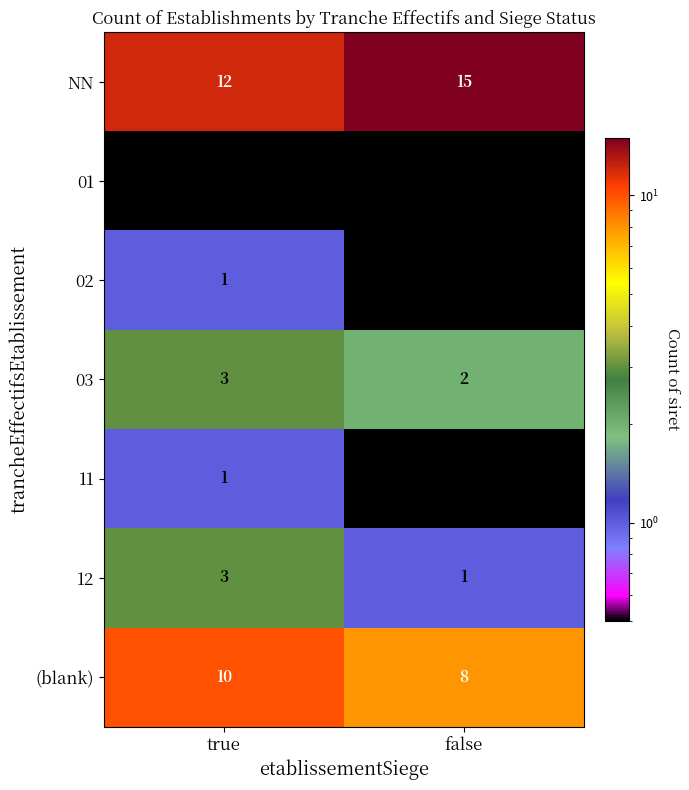

The value of 02 at true is 1.0. True or false?

True